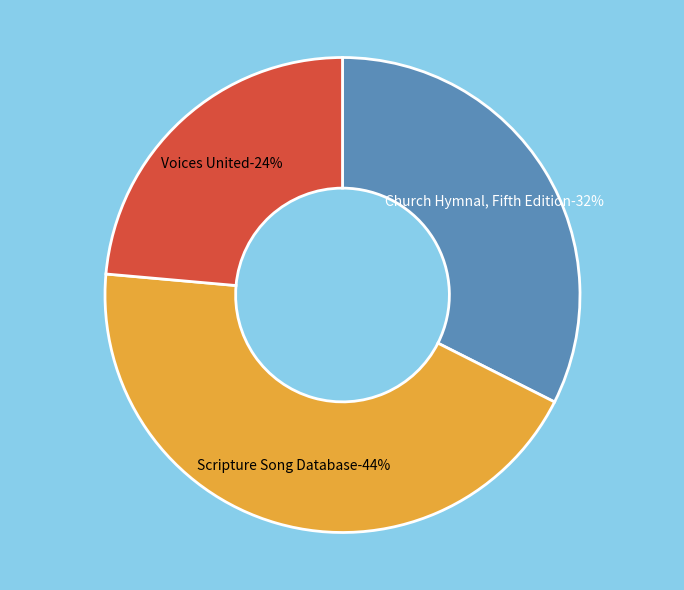

Which category has the biggest portion of the pie?

Scripture Song Database